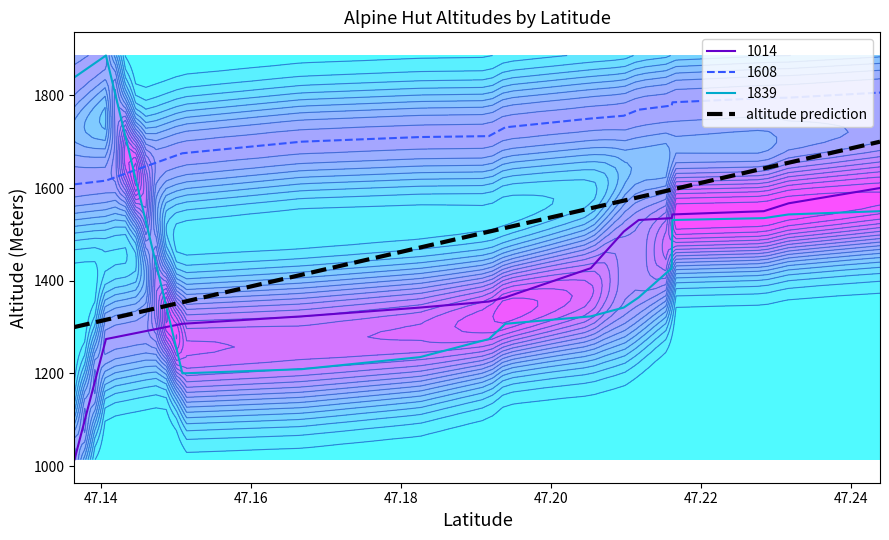

After their last crossing, which series has the higher values: 1014 or 1839?

1014